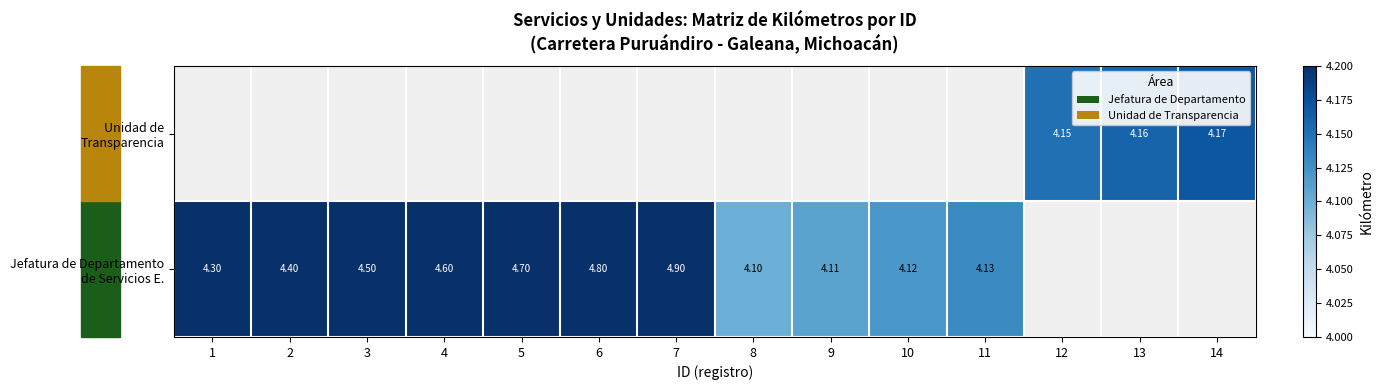

What is the difference between the maximum and minimum values in the Jefatura de Departamento de Servicios E. series?

0.8